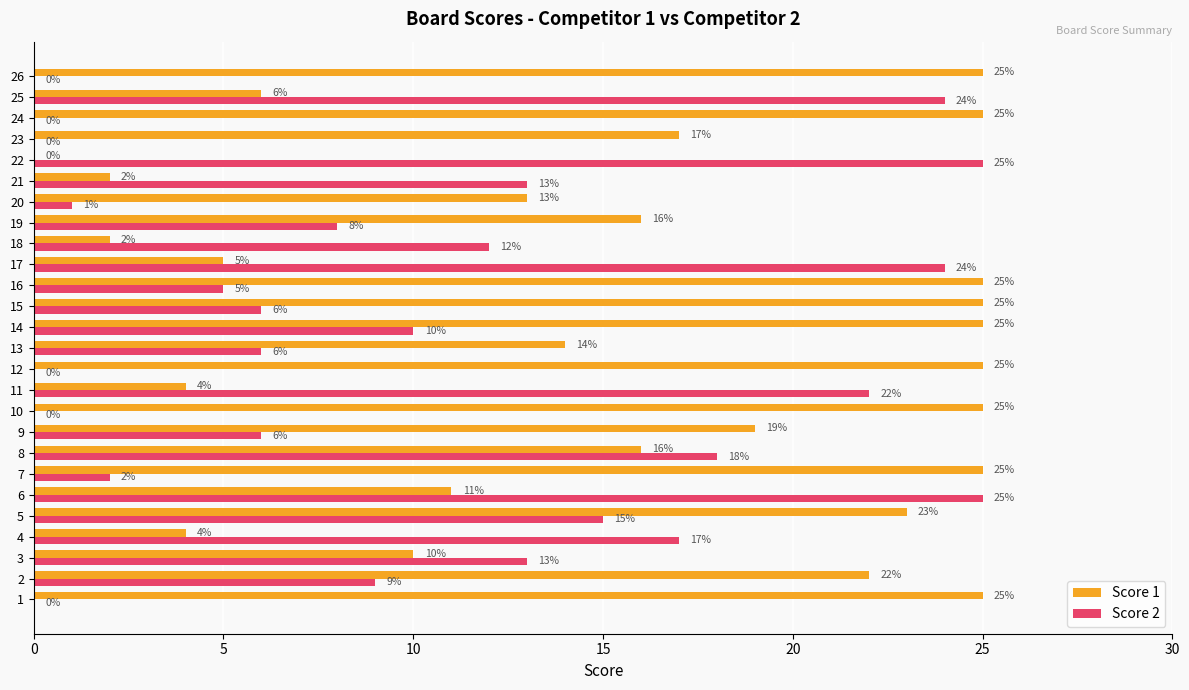

What is the sum of the Score 2 values at 23 and 10?

0